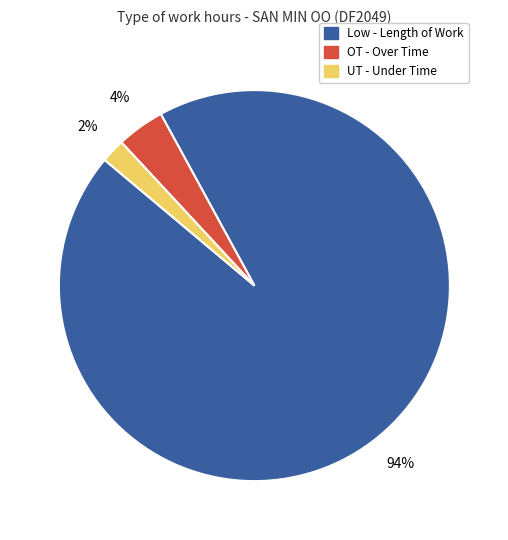

To the nearest percent, what is the difference between the largest and smallest slice percentages?

92%